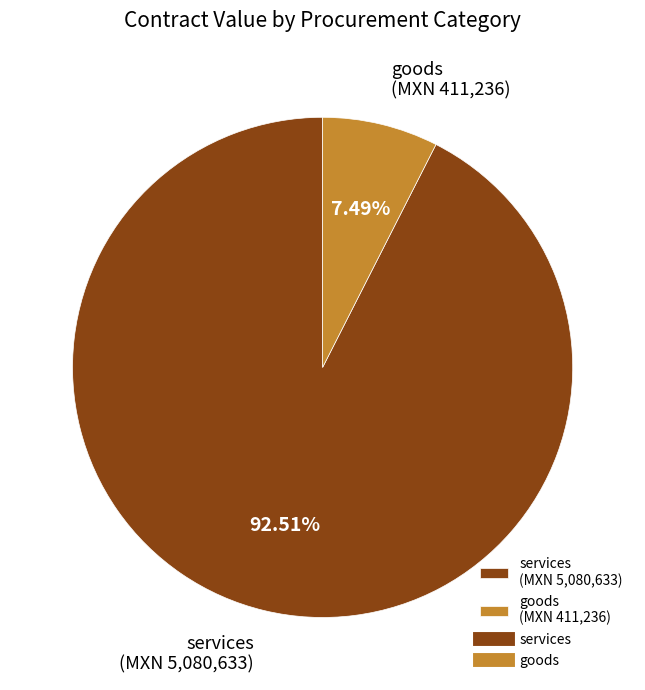

Approximately how many times larger is the value at services (MXN 5,080,633) compared to goods (MXN 411,236)?

12.4